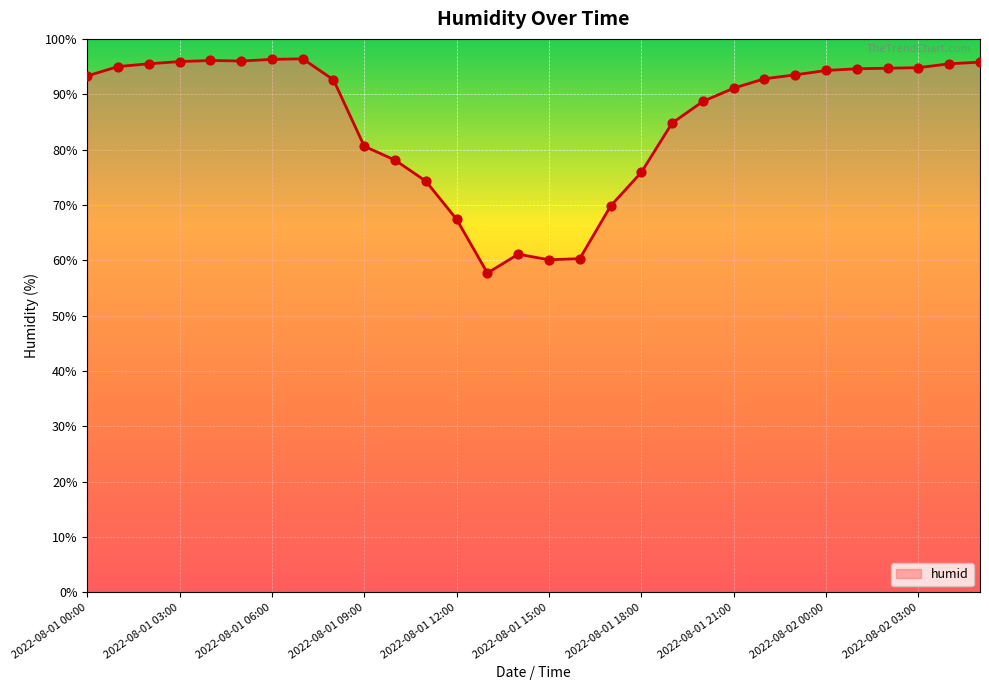

What is the difference between the maximum and minimum values?

38.7